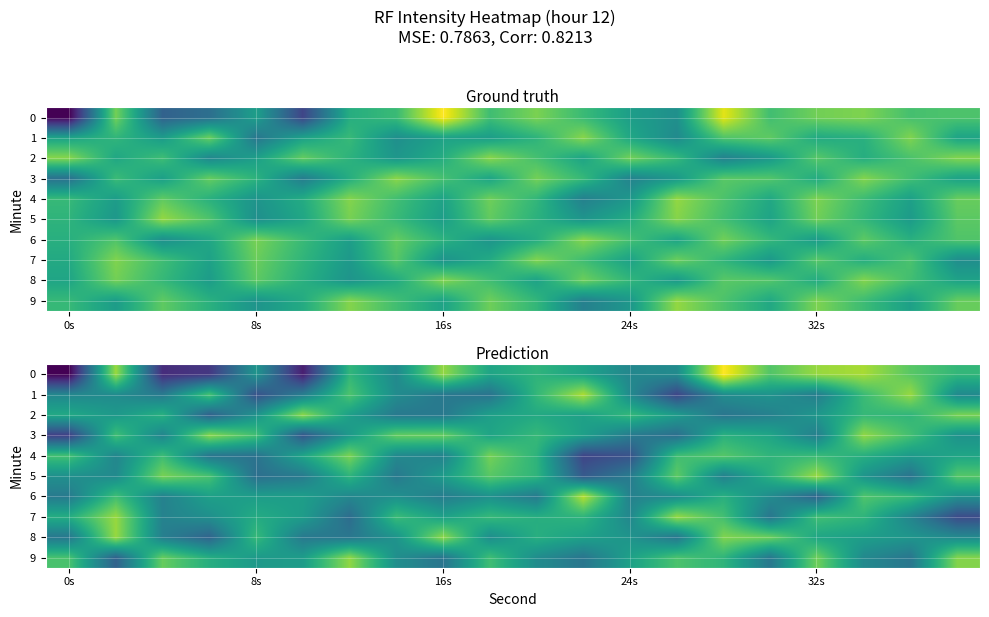

What is the smallest value displayed?

-105.7